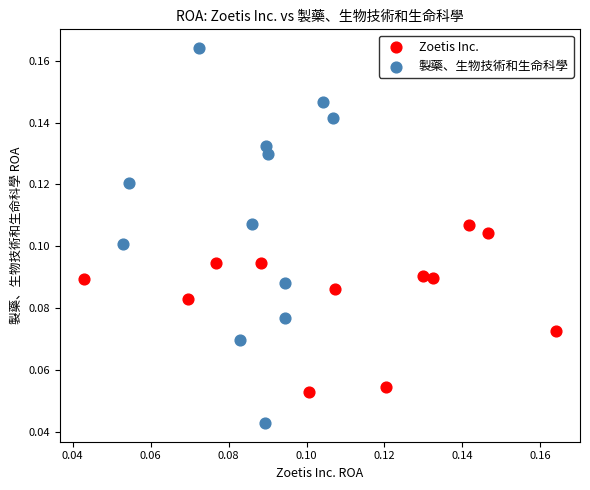

Which series has the largest Y range (max minus min)?

製藥、生物技術和生命科學